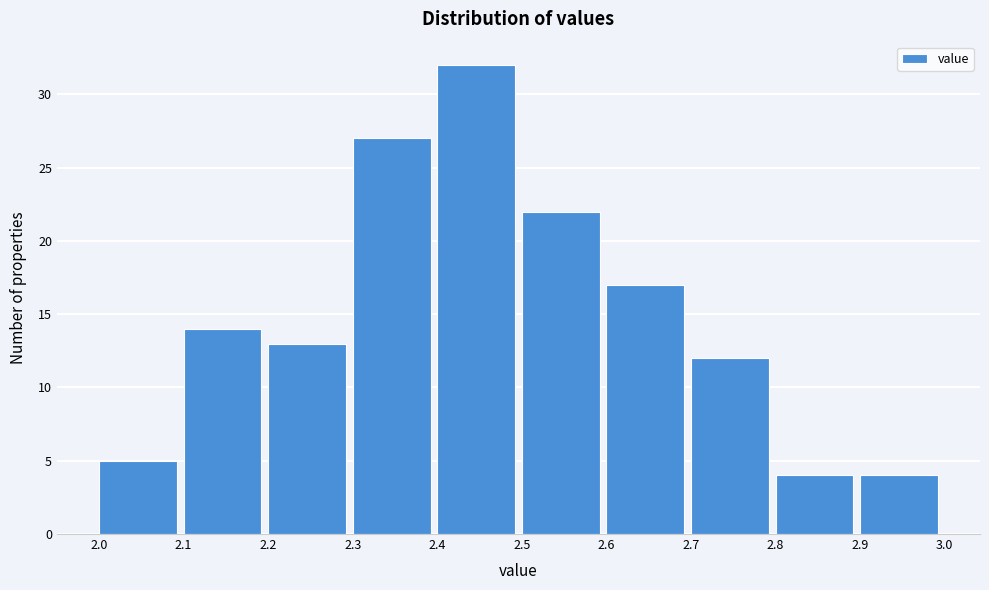

How tall is the bar that spans 2.8 to 2.9 on the x-axis? The values are not printed on the chart, so give them approximately, as read against the axis.

4